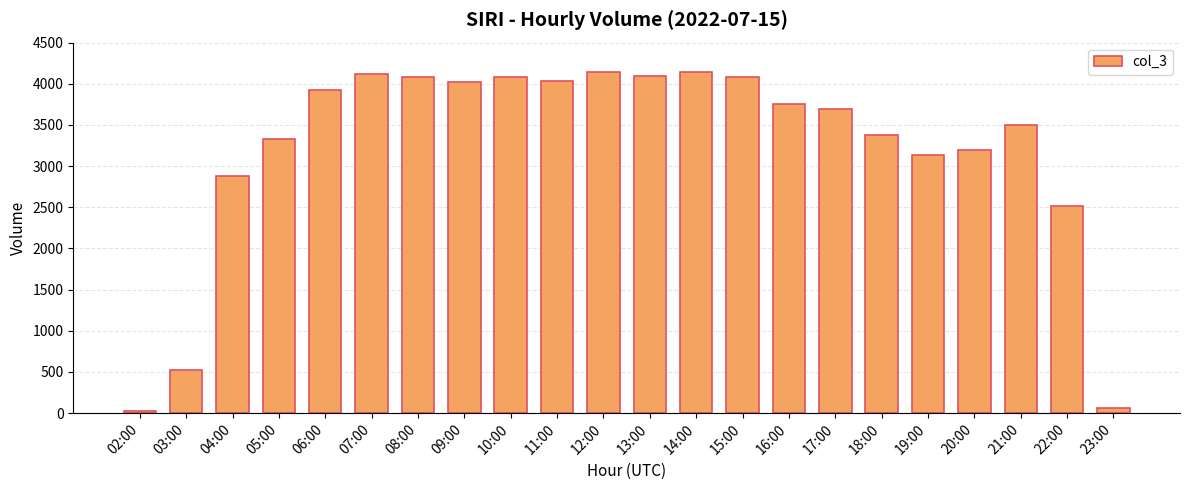

What position from the left is 02:00?

1